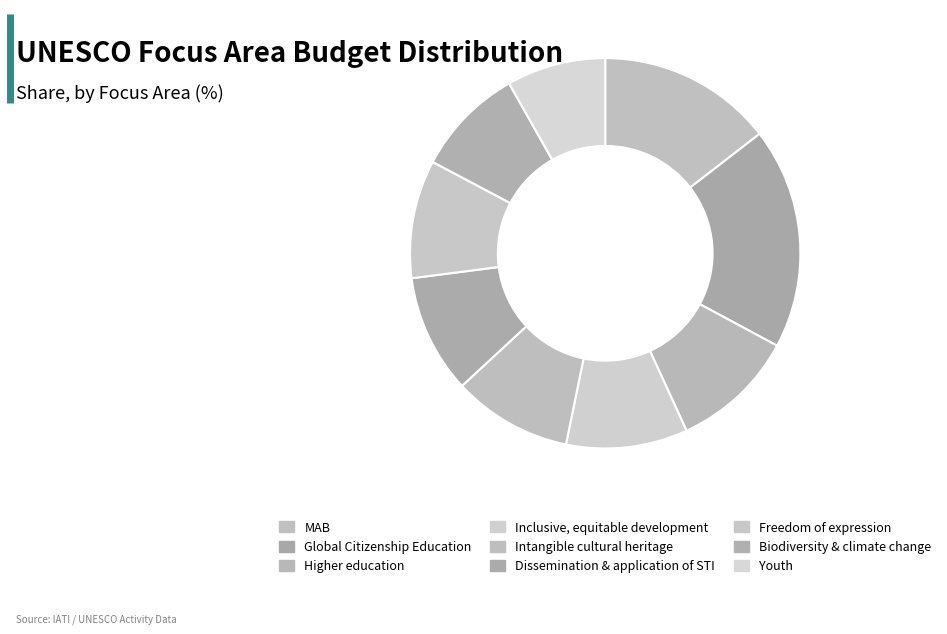

Combined, do Youth and Inclusive, equitable development account for over 50%?

No